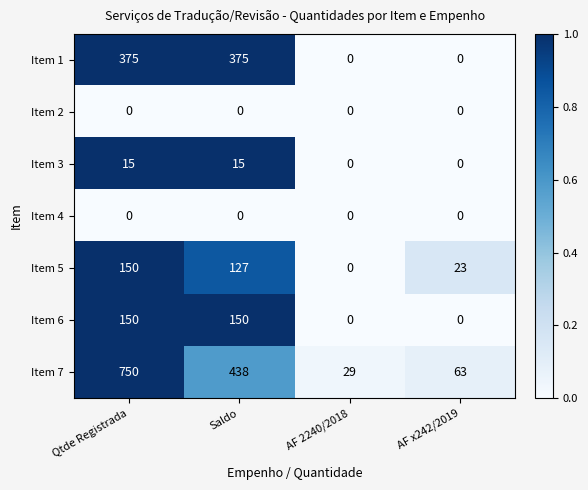

What is the highest value of the Item 7 series?

750